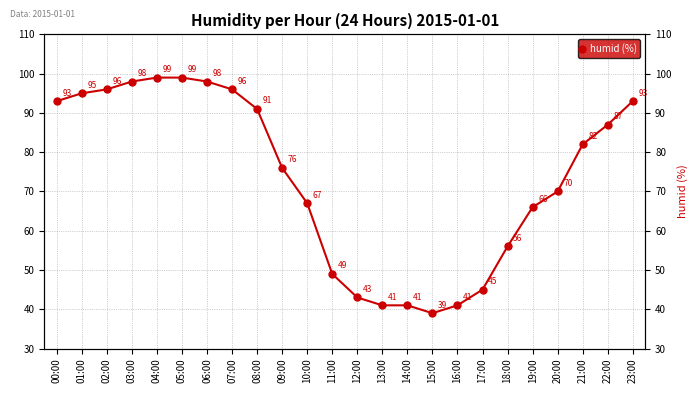

What is the ratio of the value at 12:00 to the value at 15:00?

1.1